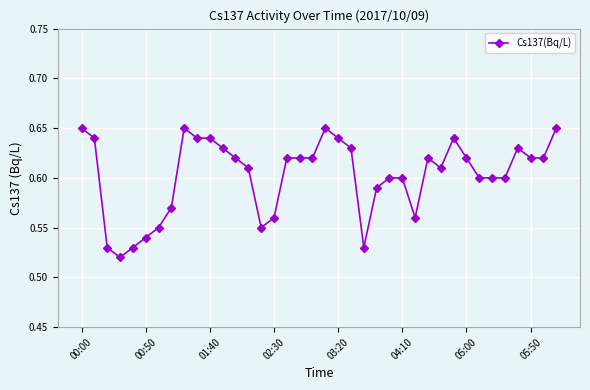

Count the values in the range 0 to 1.

38